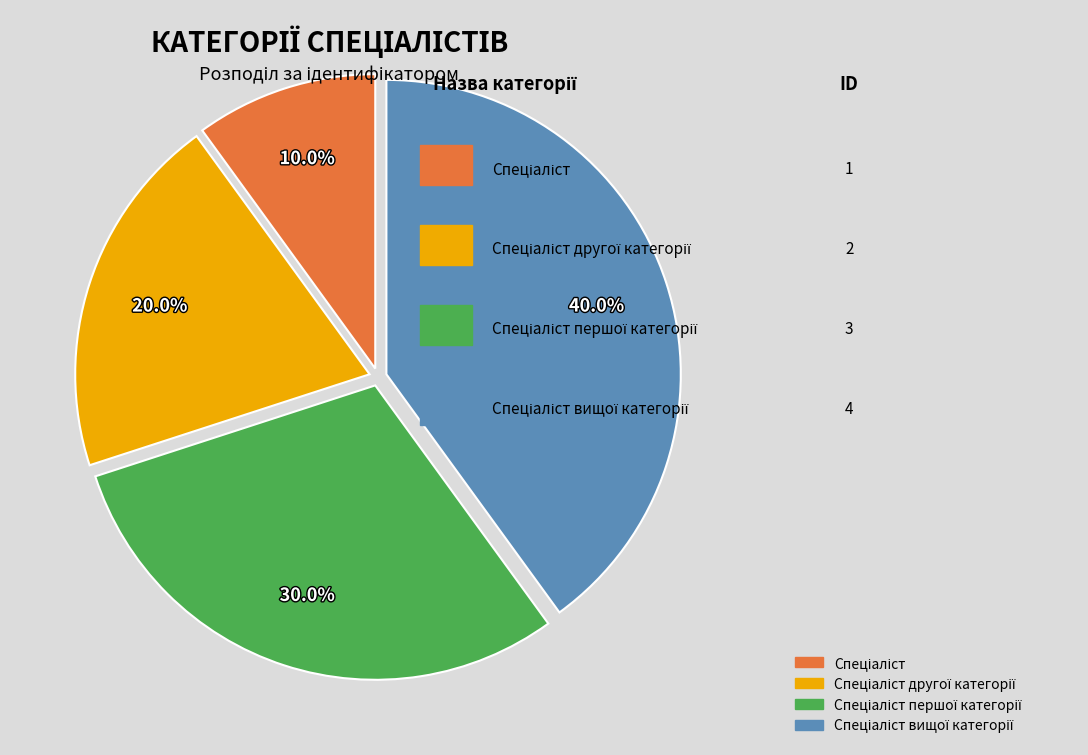

Is there a majority slice in this chart?

No